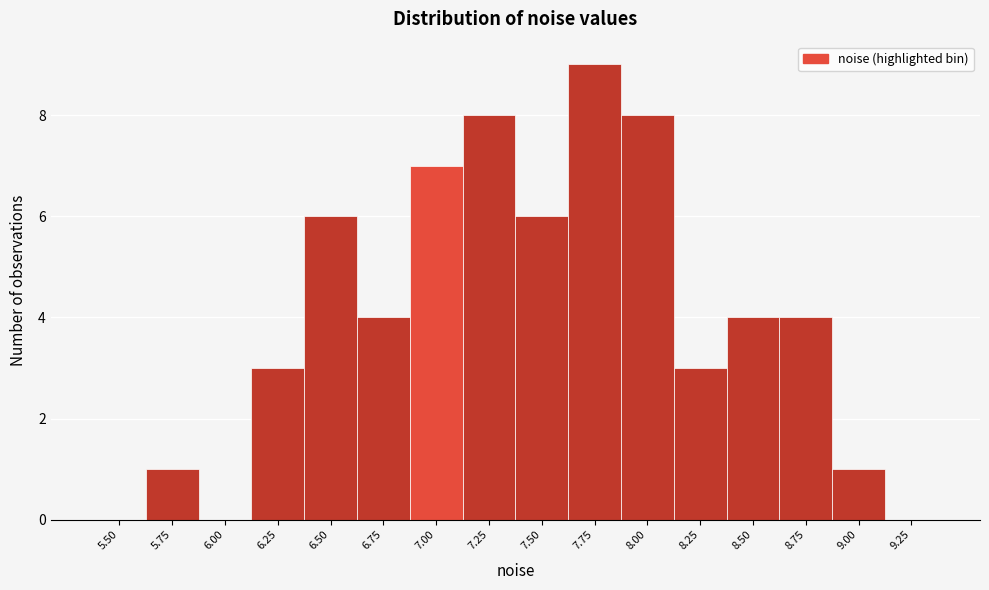

Reading right to left, list all the values displayed in this chart.

9.25=0	9.00=1	8.75=4	8.50=4	8.25=3	8.00=8	7.75=9	7.50=6	7.25=8	7.00=7	6.75=4	6.50=6	6.25=3	6.00=0	5.75=1	5.50=0